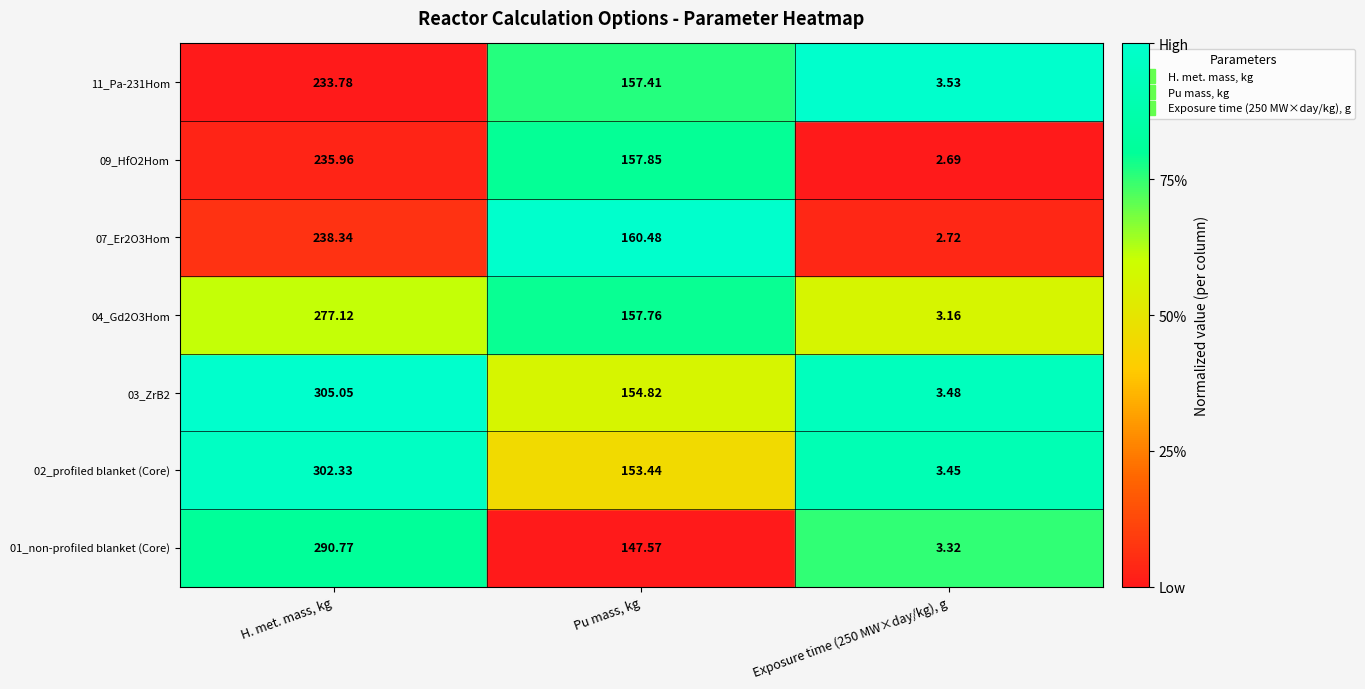

Which series changed the most between Pu mass, kg and Exposure time (250 MW×day/kg), g?

07_Er2O3Hom